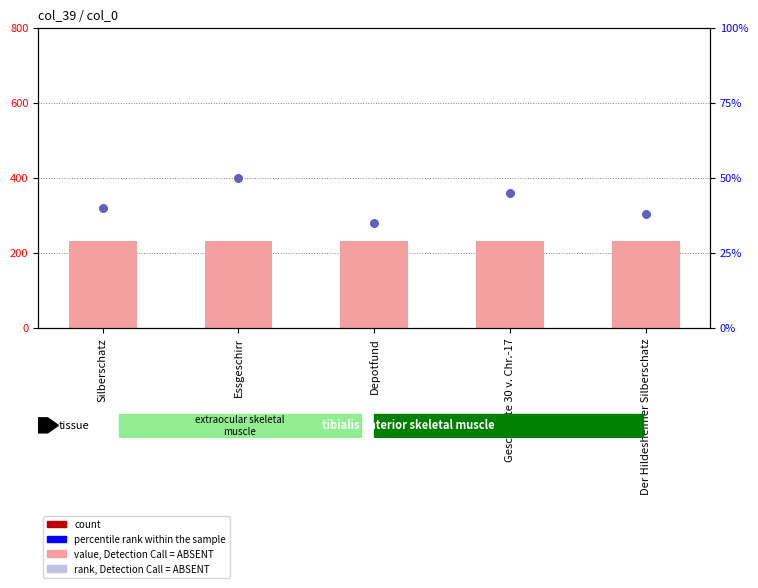

Which series contains the highest Y value?

count